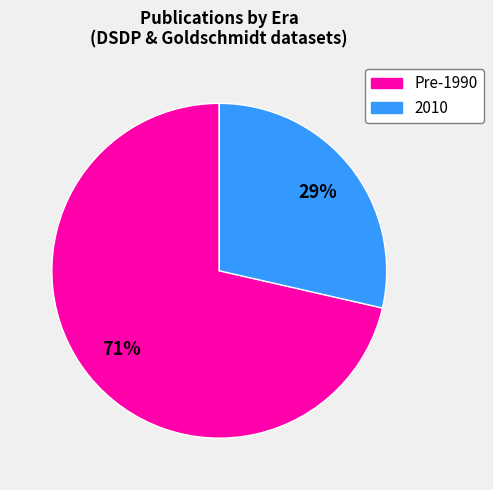

Is there any slice that represents more than half of the pie?

Yes